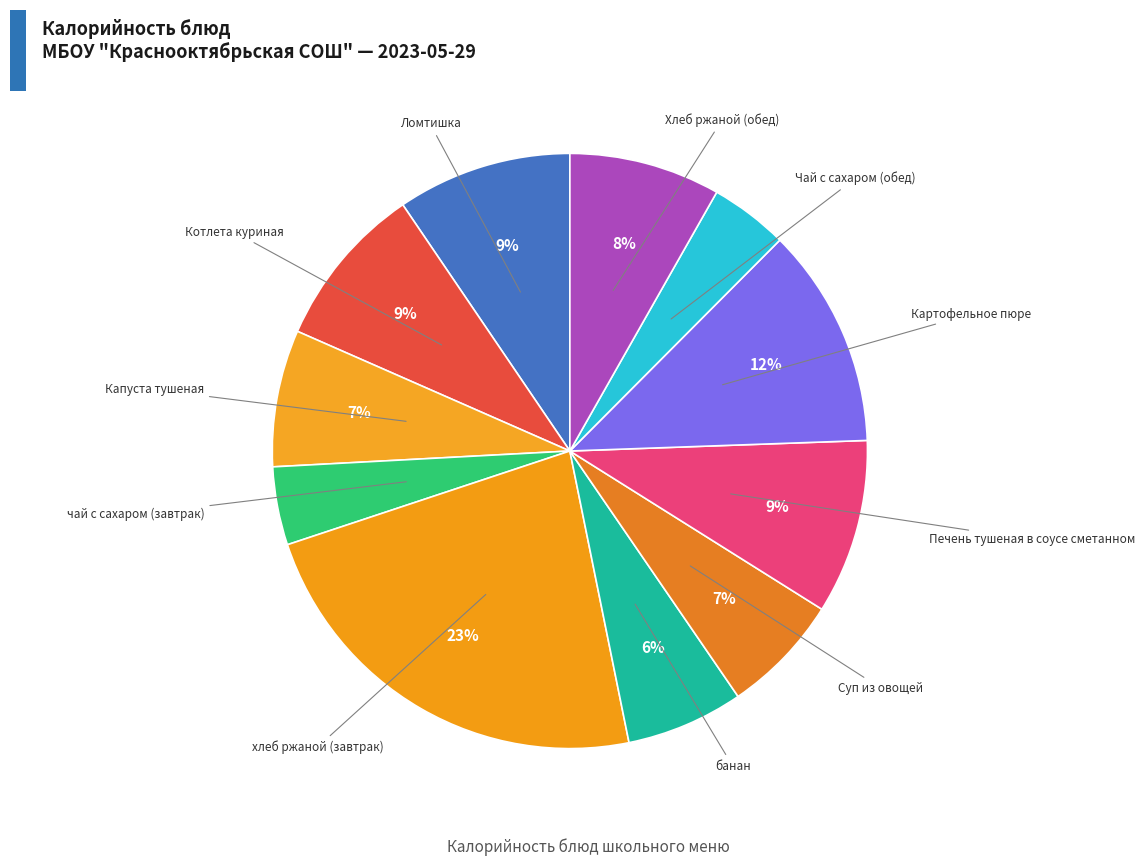

Count the number of slices in the pie.

11